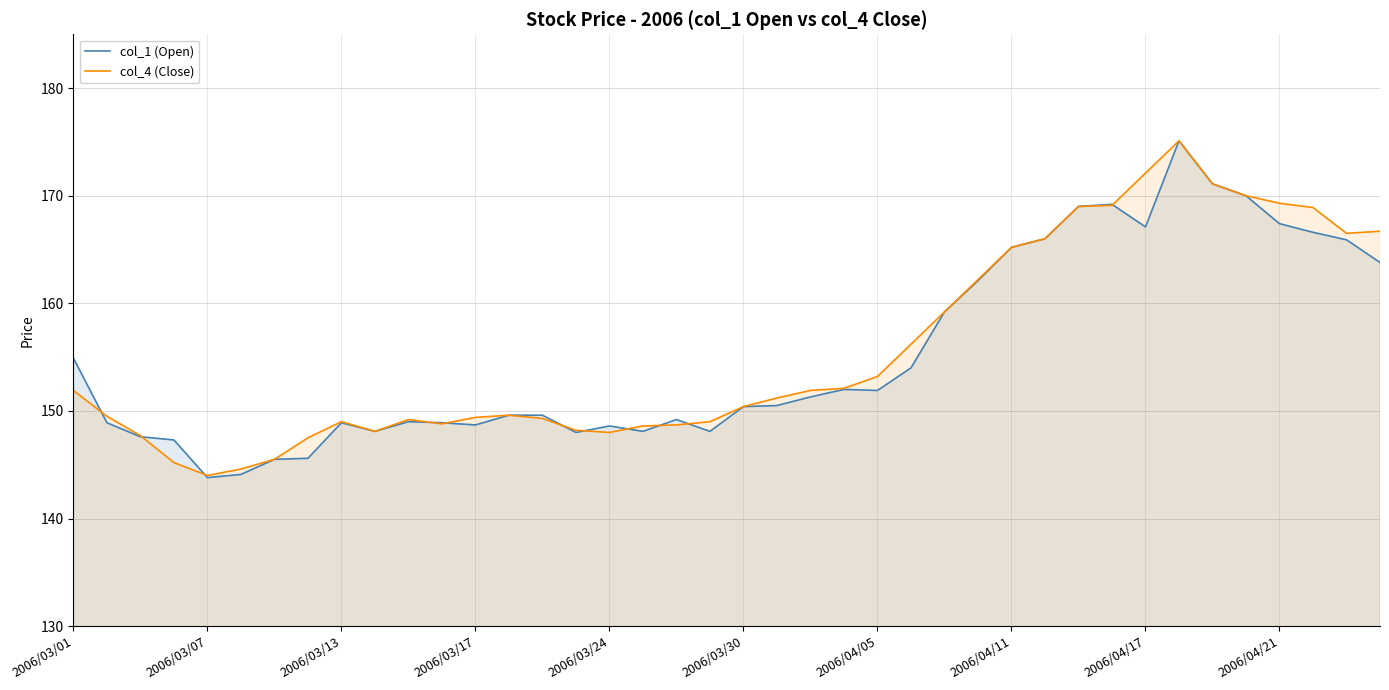

What is the minimum value shown in the chart?

143.8